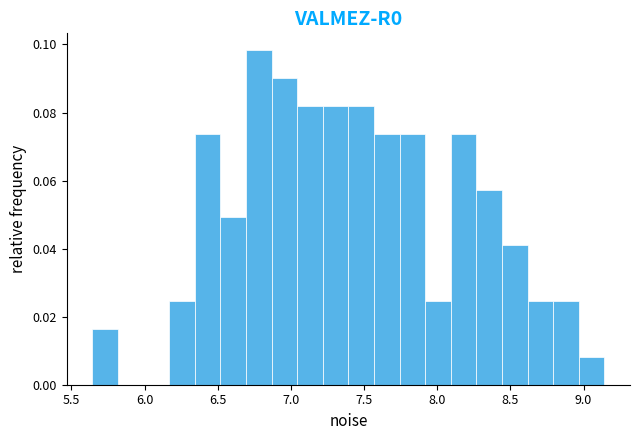

Around what value on the x-axis is the tallest bar? Give the approximate position of its centre, as read against the axis.

6.80